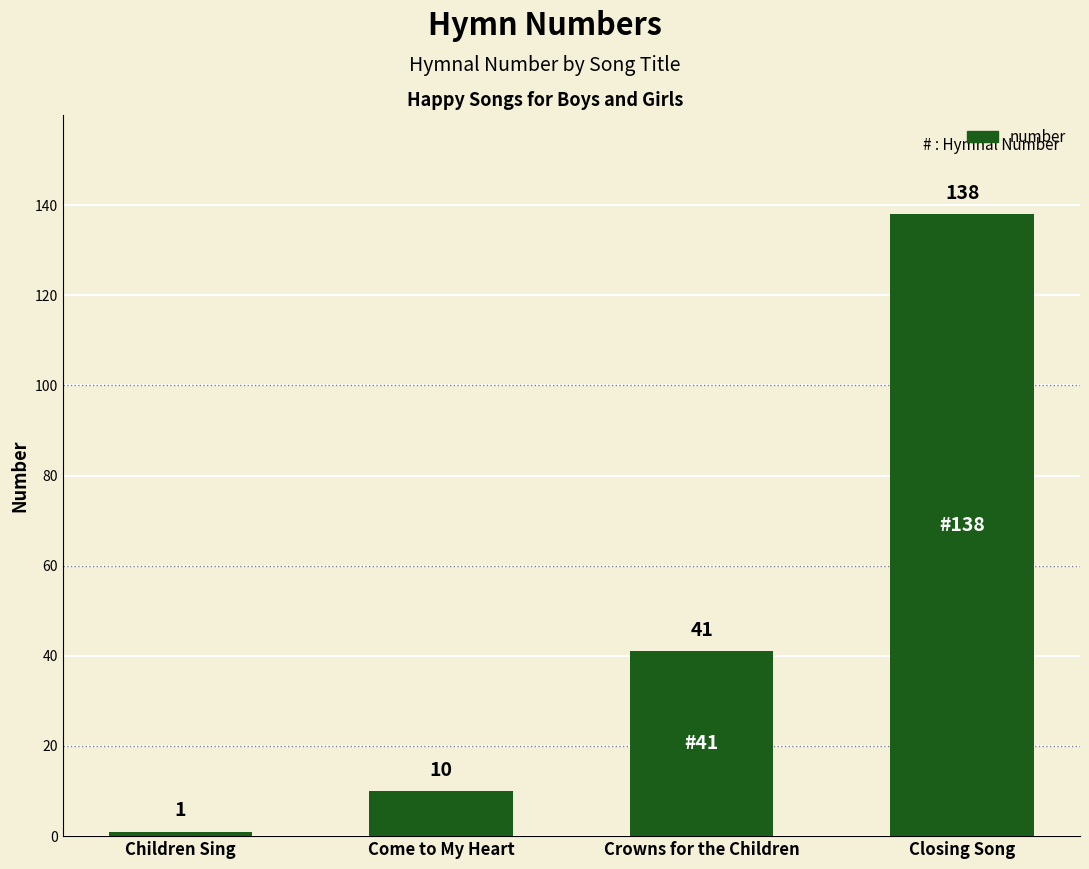

Reading left to right, extract all data points from this chart.

1	10	41	138